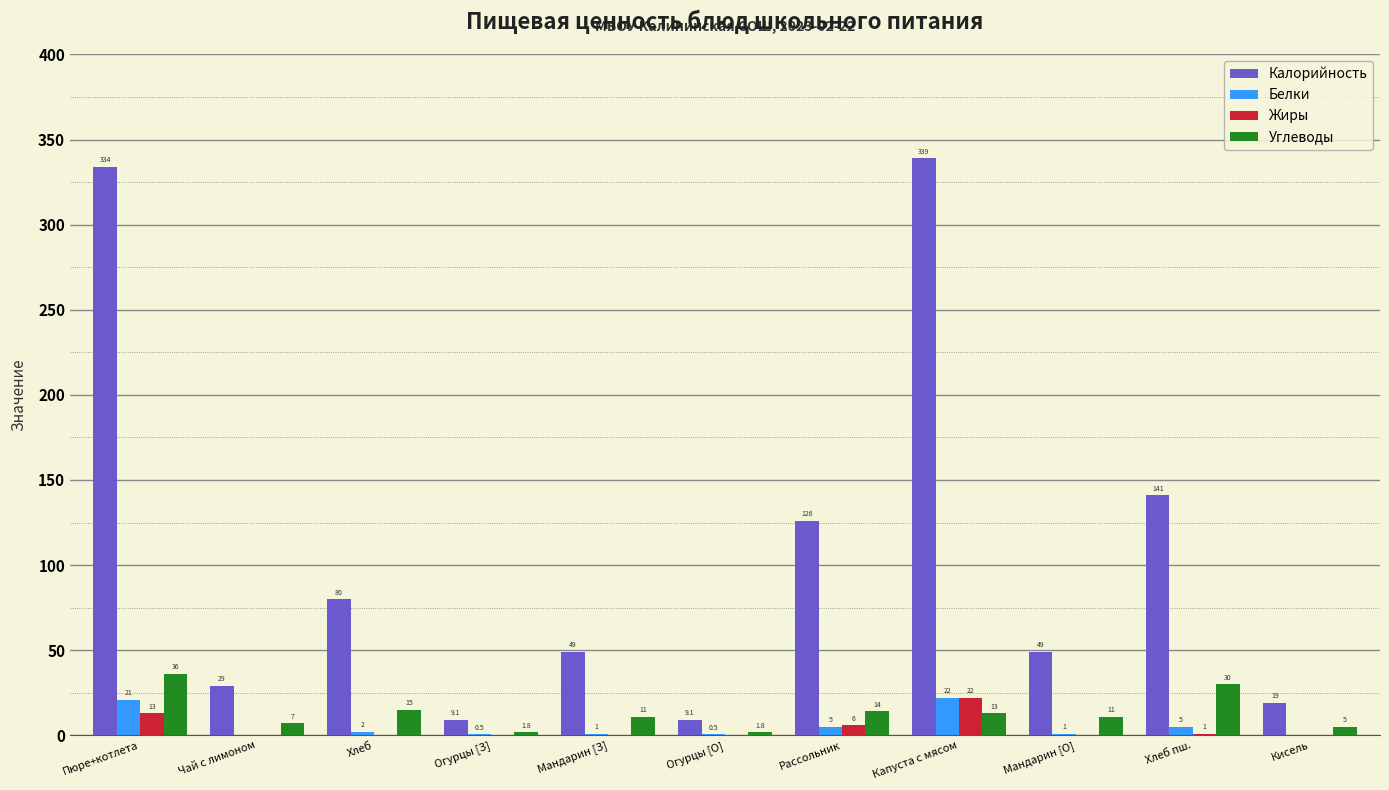

How many groups of bars are there?

11